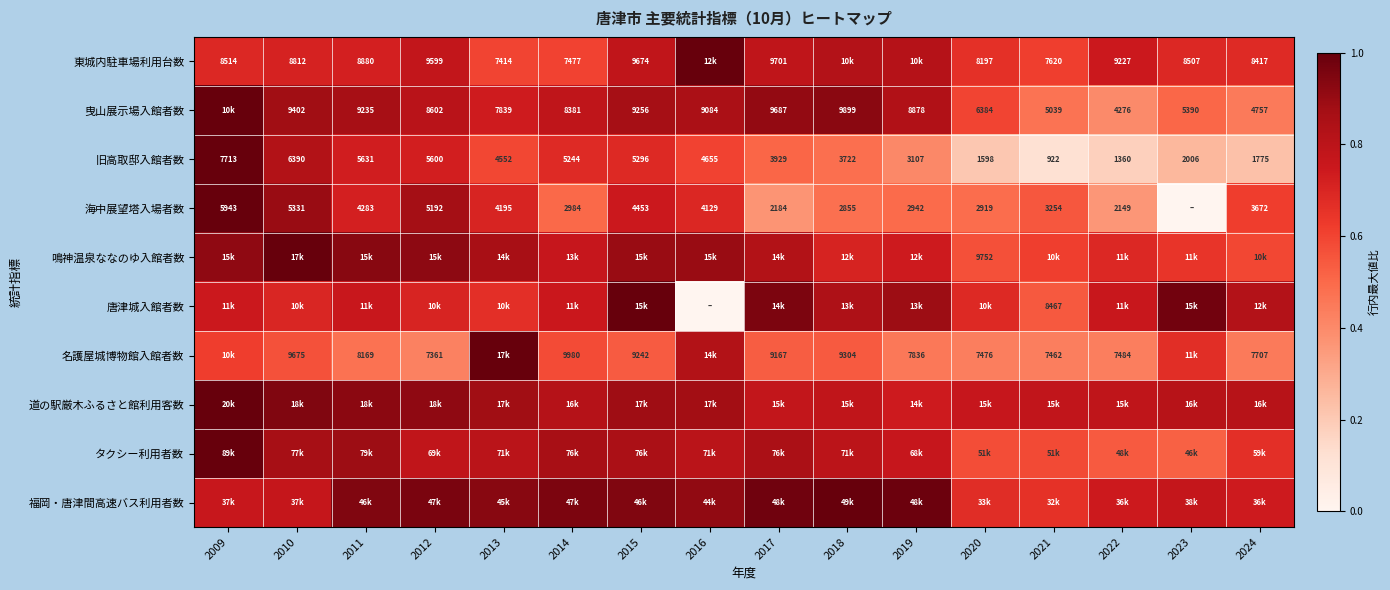

Is it true that タクシー利用者数 equals 0.3 at 2024?

False